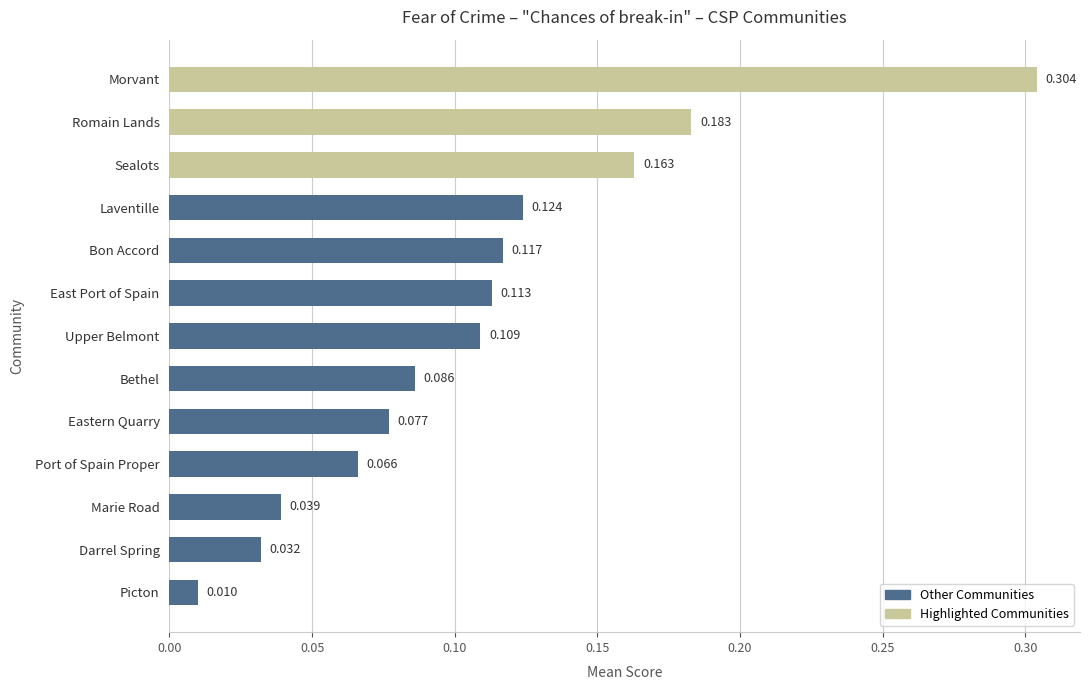

Which has a higher value, Upper Belmont or Bon Accord?

Bon Accord